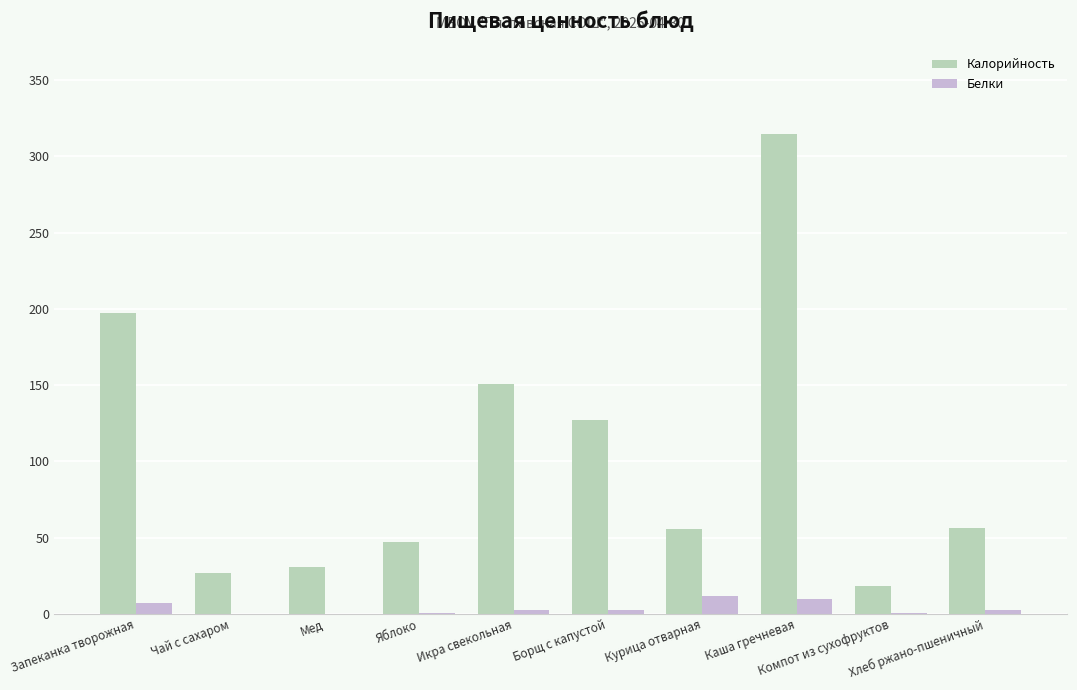

Which series has the largest total across all categories?

Калорийность